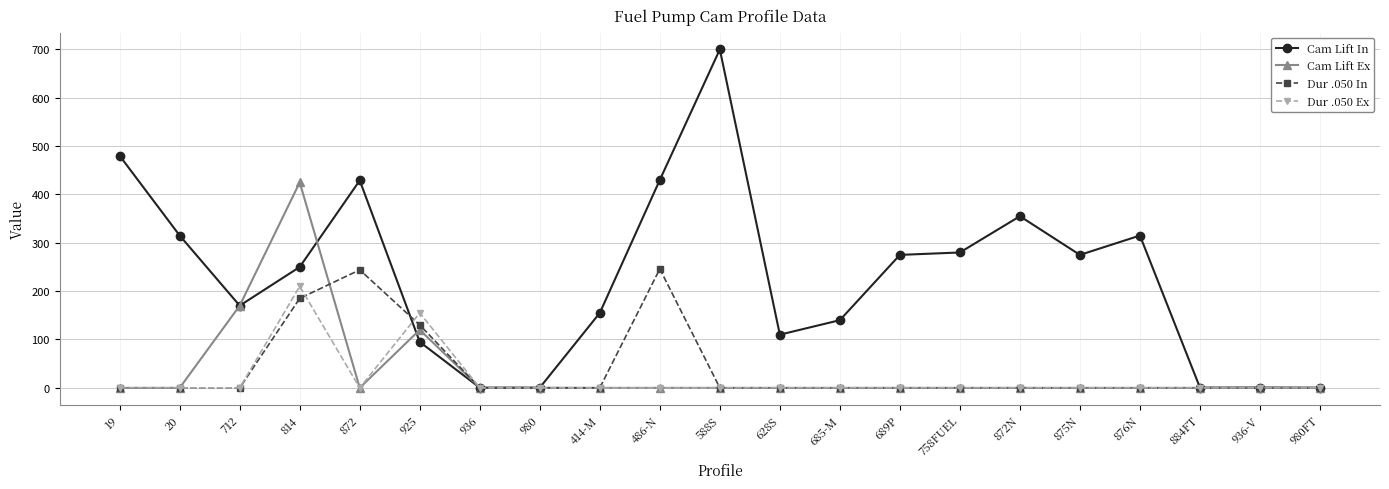

The value of Cam Lift Ex at 814 is 255.8. True or false?

False